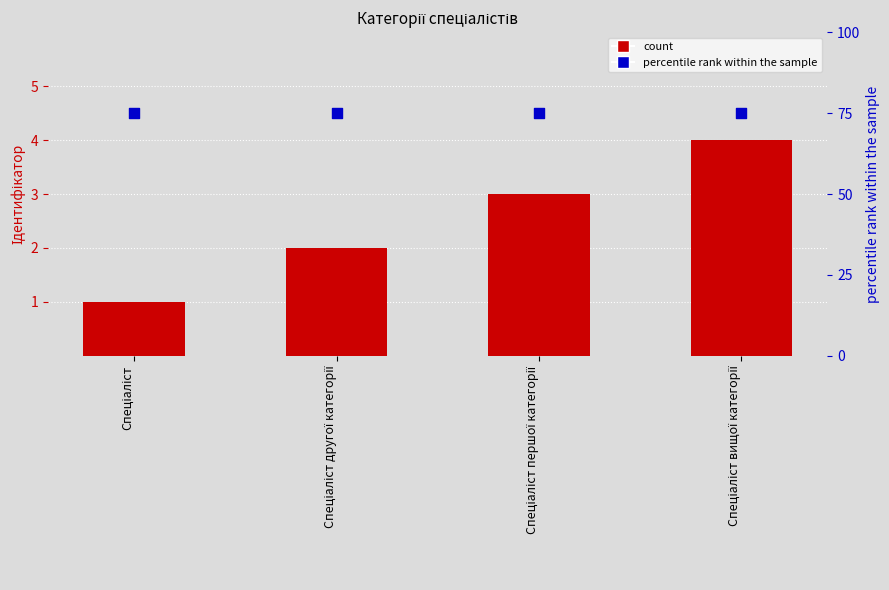

What is the total value across all series at Спеціаліст першої категорії?

78